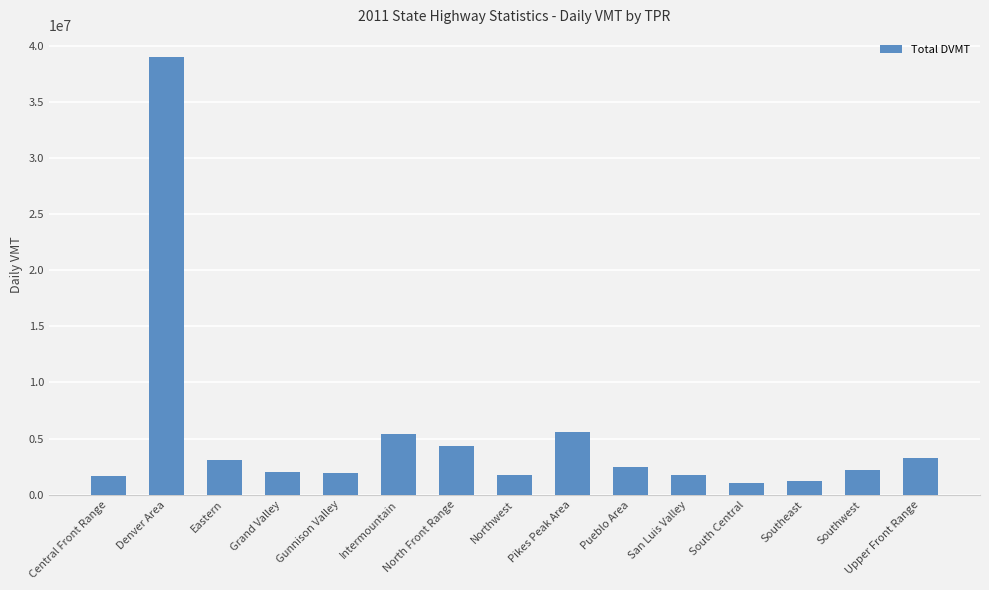

What is the change in value from Intermountain to Upper Front Range?

-2150746.4